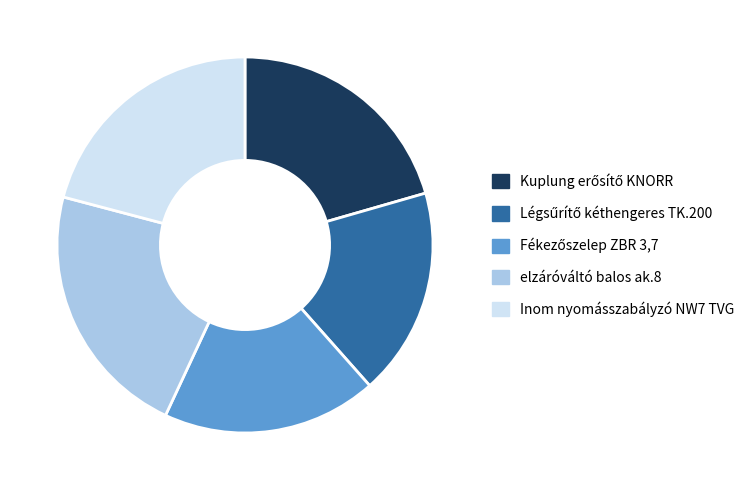

Is it true that elzáróváltó balos ak.8 is 37% of the pie?

False